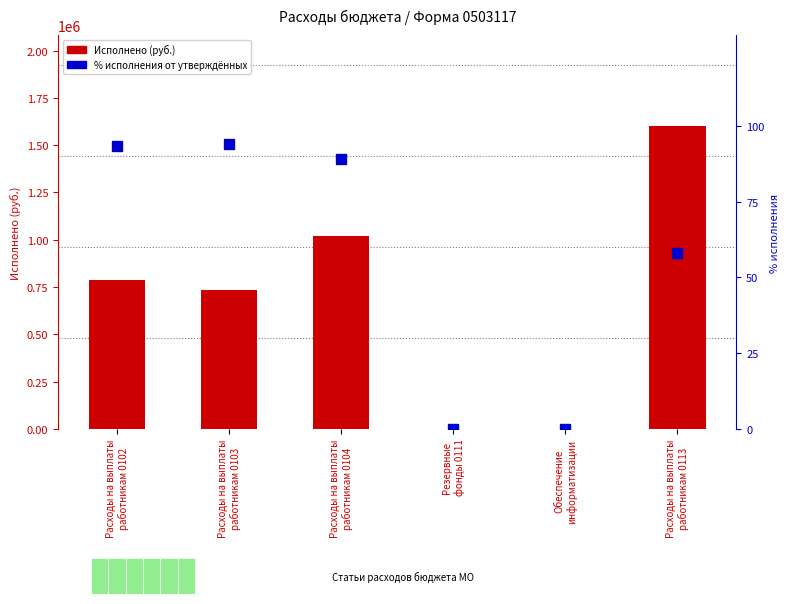

What is the value of the % исполнения bar at the 2nd from the left?

94.1